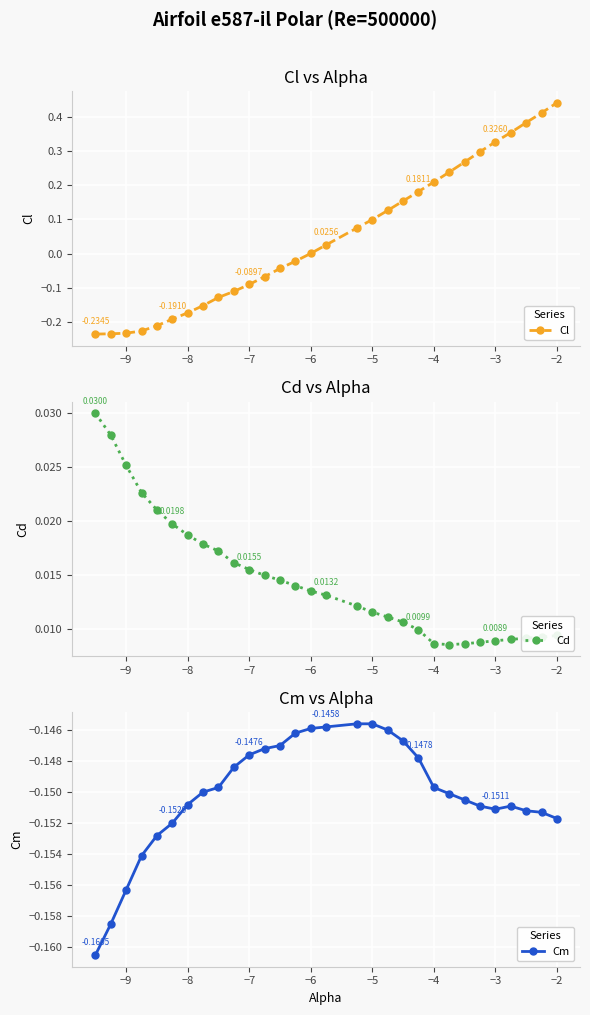

How many intersections are there between Cl and Cm?

1